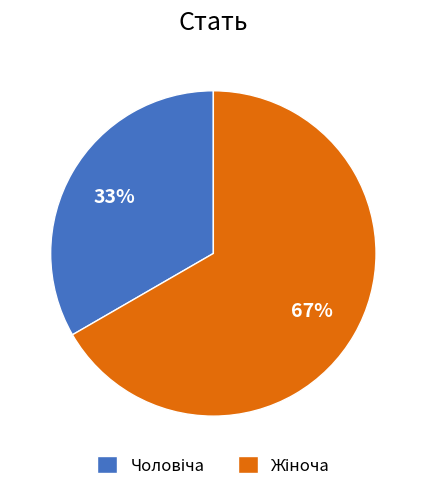

To the nearest percent, what is the average slice percentage?

50%